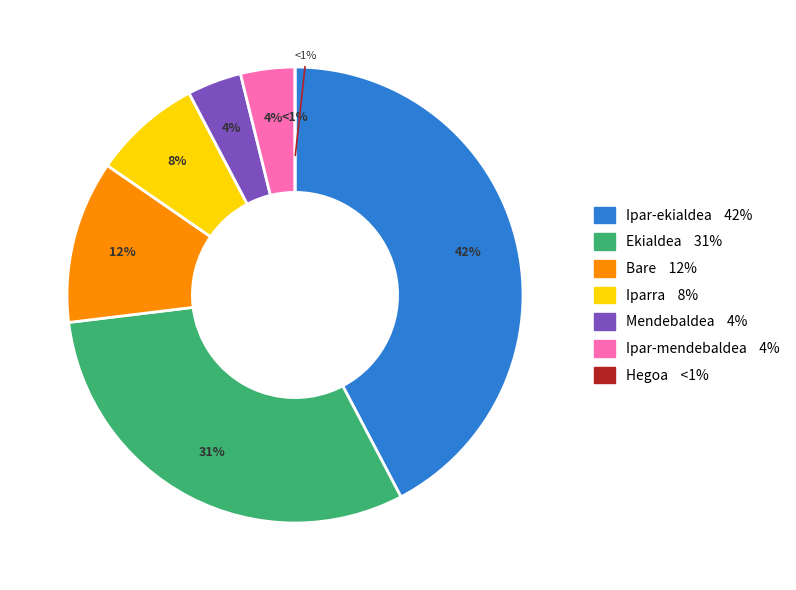

How much of the chart is everything except Ipar-mendebaldea?

96.2%